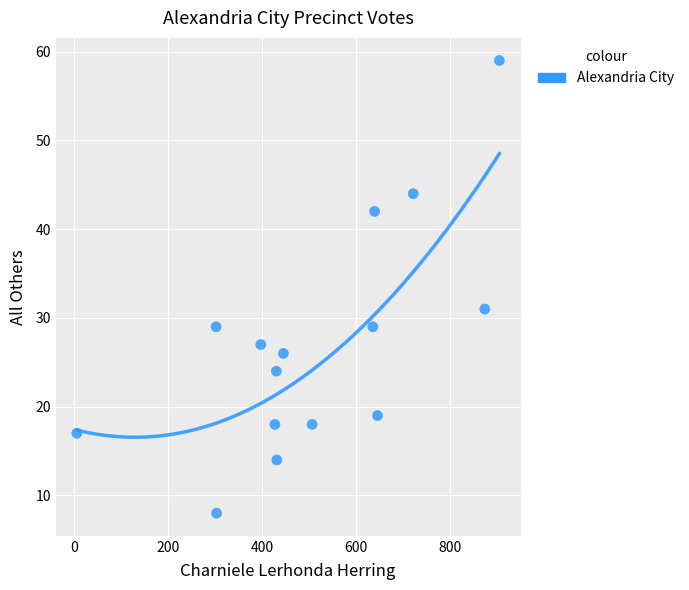

What is the range of X values (max minus min)?

898